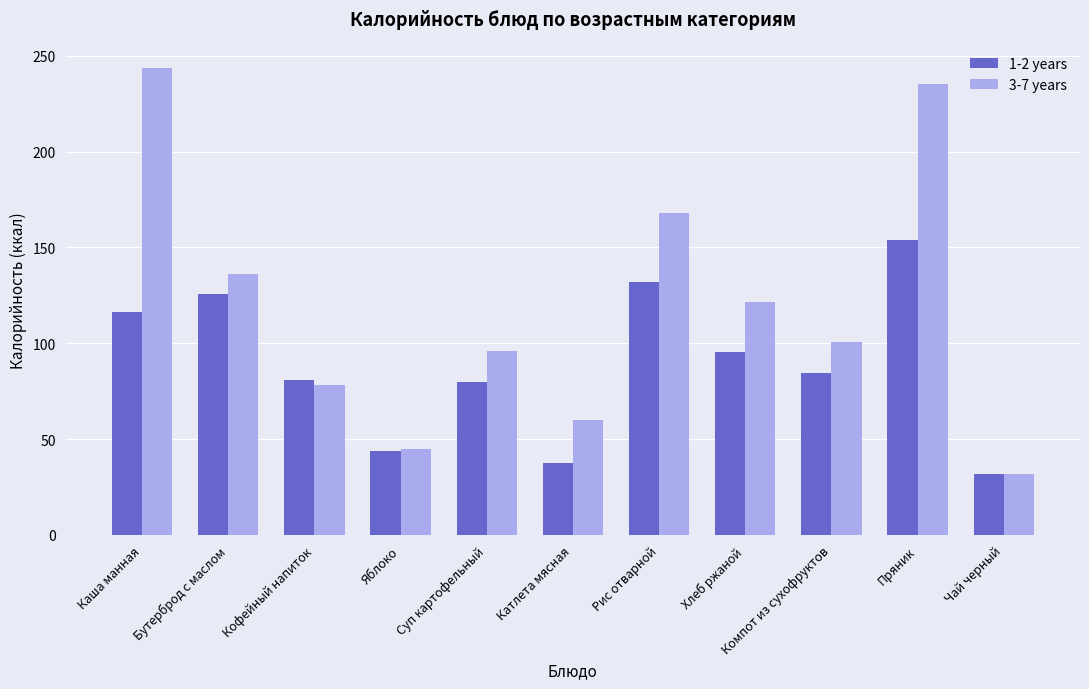

At how many categories does at least one series exceed 62?

8